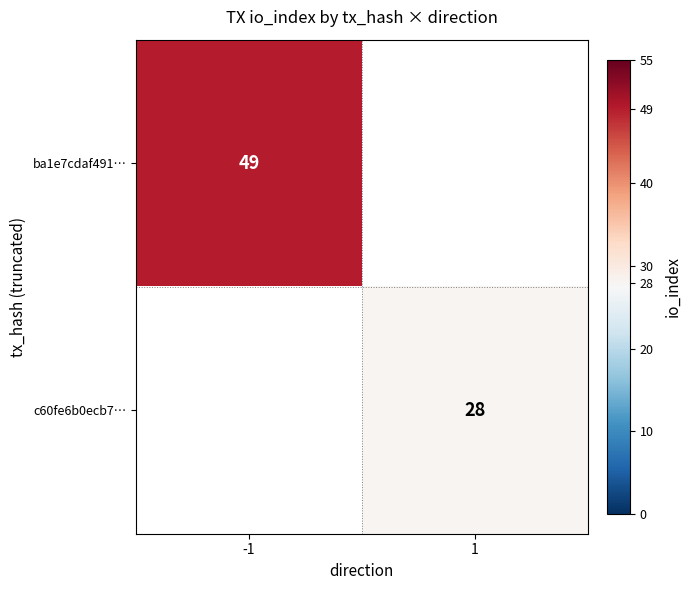

Is the value of c60fe6b0ecb7… at 1 greater than the value of ba1e7cdaf491… at -1?

No